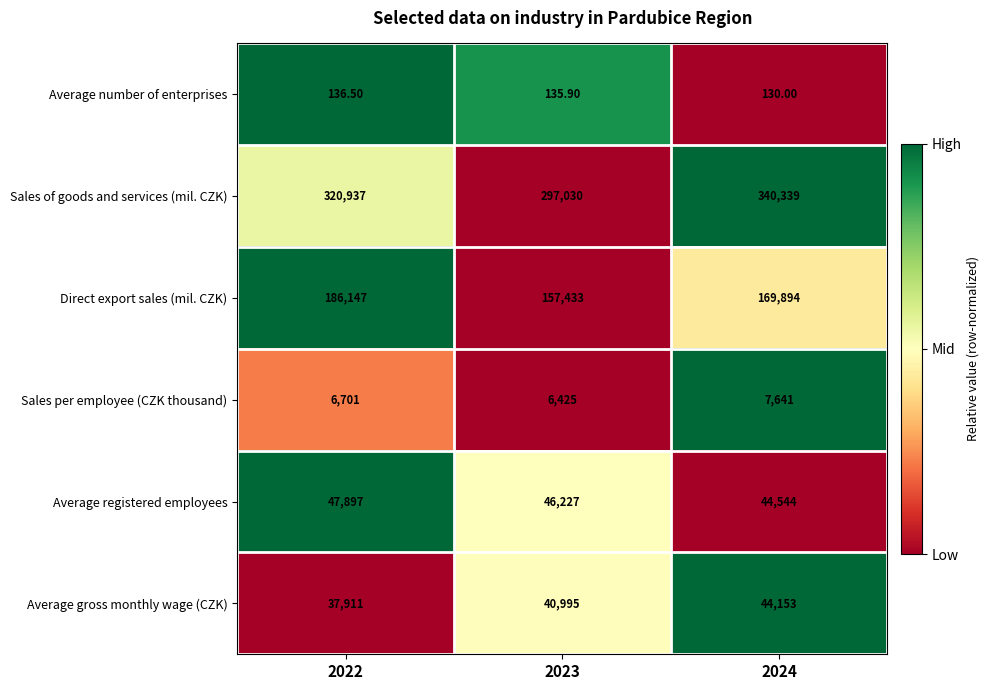

Which series has the largest total across all categories?

Sales of goods and services (mil. CZK)